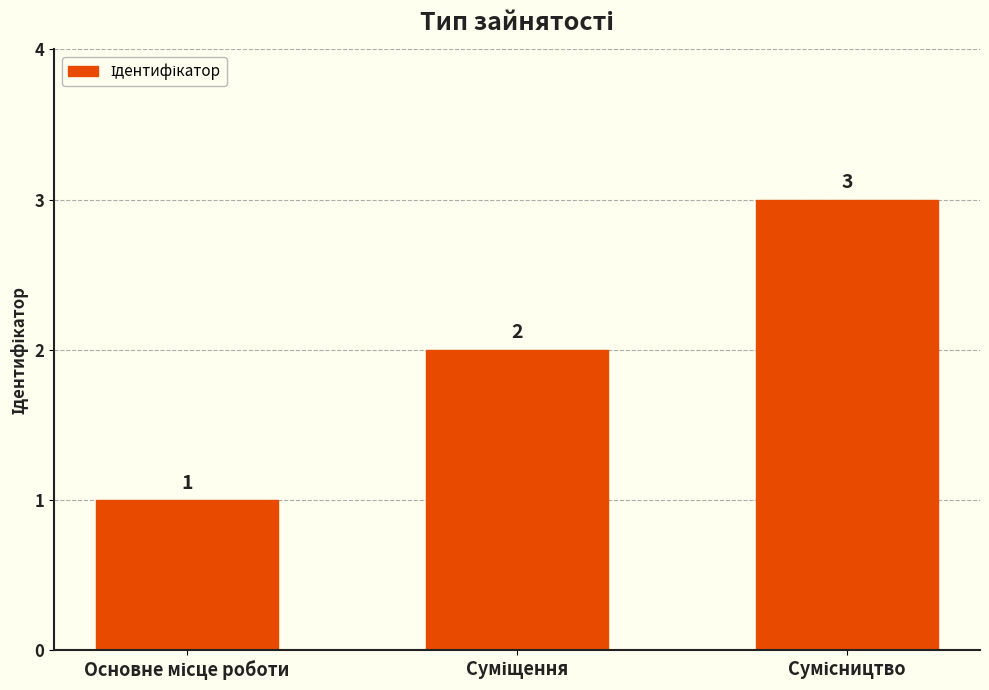

How many values are between 1 and 3?

3